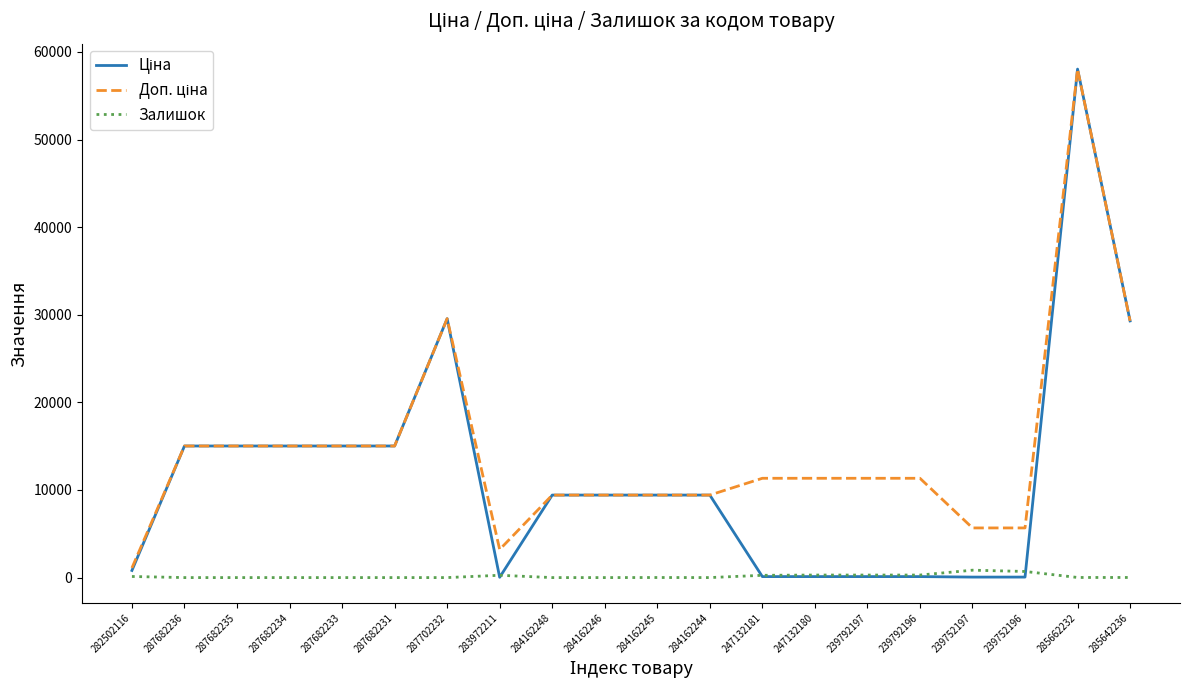

The value of Залишок at 287682236 is 0.0. True or false?

True